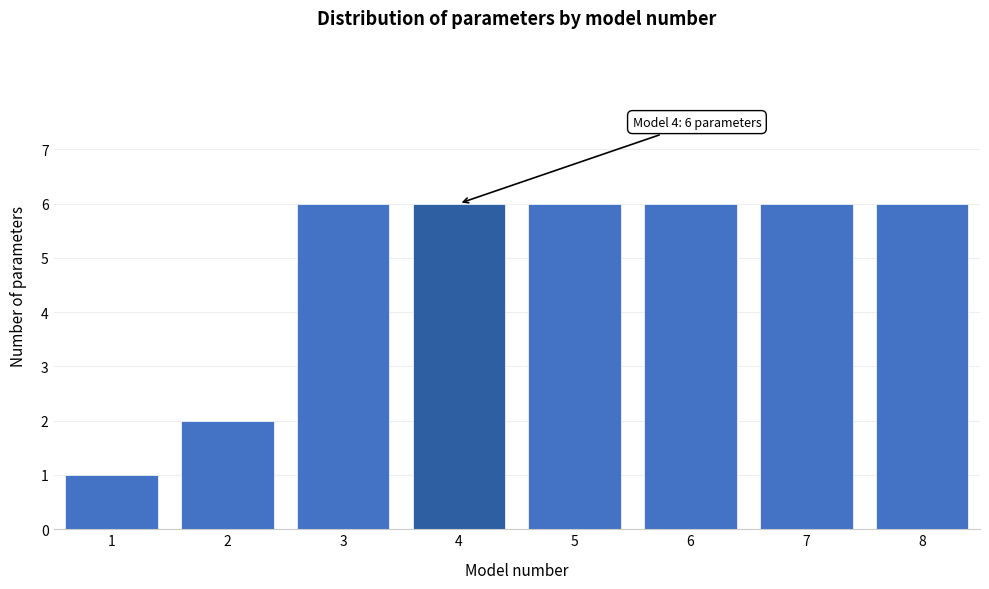

Reading left to right, what are all the values shown in this chart?

1=1	2=2	3=6	4=6	5=6	6=6	7=6	8=6